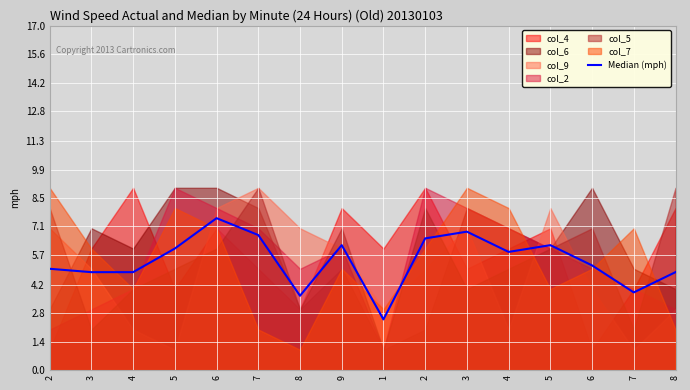

Reading right to left, transcribe all the data shown in this chart.

4.8	3.8	5.2	6.2	5.8	6.8	6.5	2.5	6.2	3.7	6.7	7.5	6.0	4.8	4.8	5.0